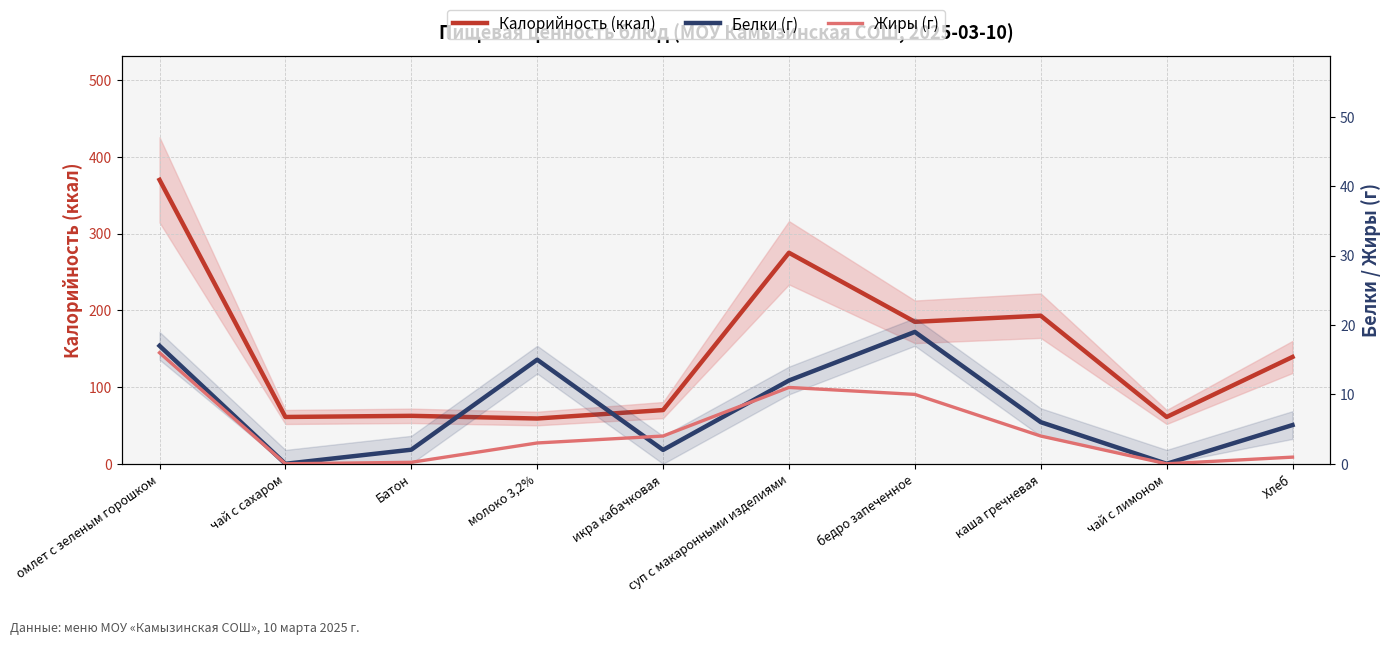

Reading right to left, what are all the values shown in this chart?

Калорийность (ккал): Хлеб=139.2	чай с лимоном=61.0	каша гречневая=193.0	бедро запеченное=185.0	суп с макаронными изделиями=275.0	икра кабачковая=70.0	молоко 3,2%=59.0	Батон=62.5	чай с сахаром=61.0	омлет с зеленым горошком=370.0
Белки (г): Хлеб=5.6	чай с лимоном=0.0	каша гречневая=6.0	бедро запеченное=19.0	суп с макаронными изделиями=12.0	икра кабачковая=2.0	молоко 3,2%=15.0	Батон=2.0	чай с сахаром=0.0	омлет с зеленым горошком=17.0
Жиры (г): Хлеб=1.0	чай с лимоном=0.0	каша гречневая=4.0	бедро запеченное=10.0	суп с макаронными изделиями=11.0	икра кабачковая=4.0	молоко 3,2%=3.0	Батон=0.2	чай с сахаром=0.0	омлет с зеленым горошком=16.0